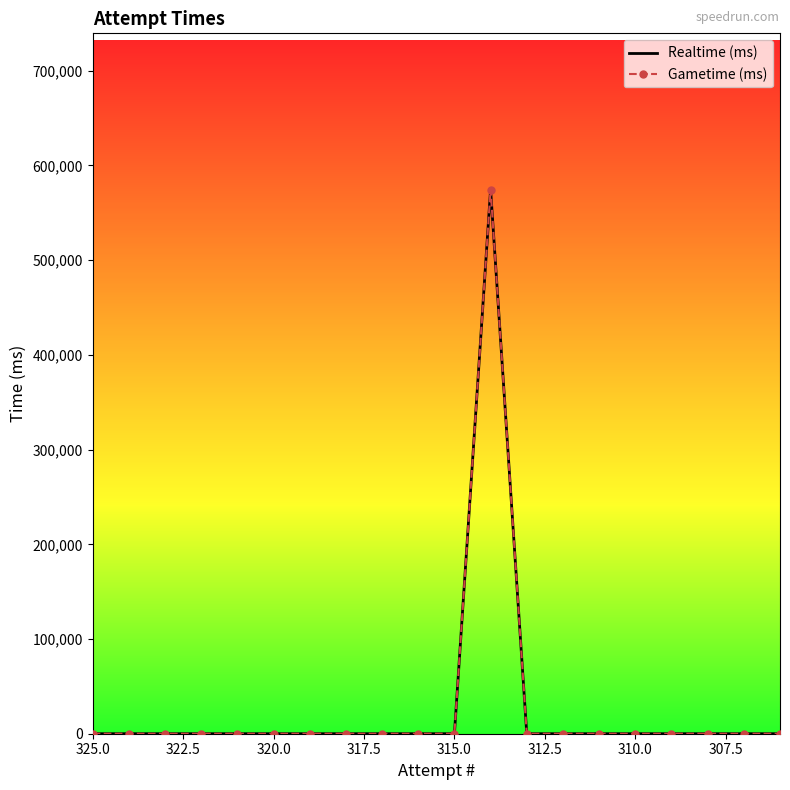

True or false: Realtime (ms) and Gametime (ms) intersect in this chart.

False